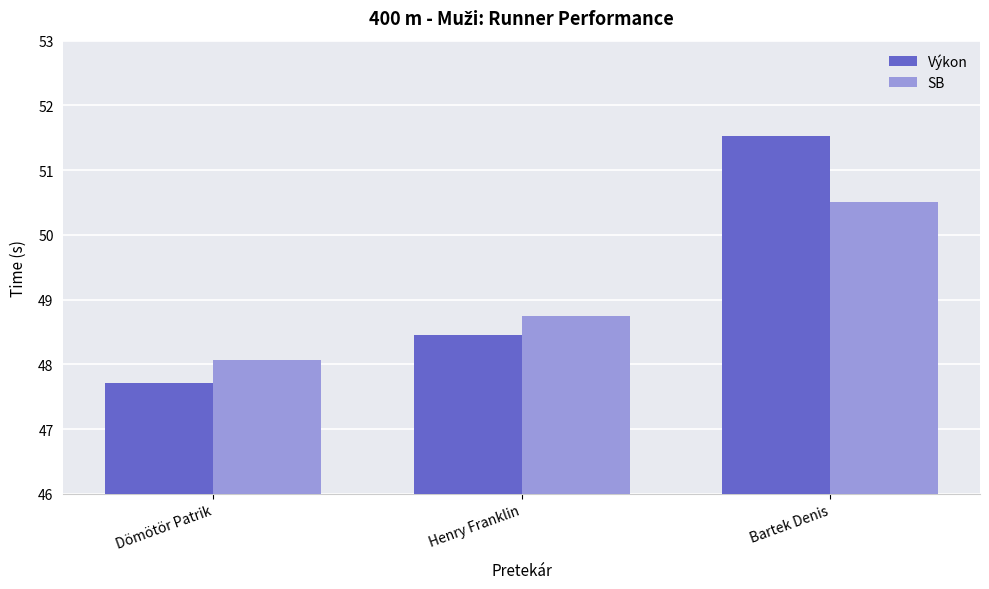

Reading left to right, transcribe all the data shown in this chart.

Výkon: Dömötör Patrik=47.7	Henry Franklin=48.5	Bartek Denis=51.5
SB: Dömötör Patrik=48.1	Henry Franklin=48.7	Bartek Denis=50.5